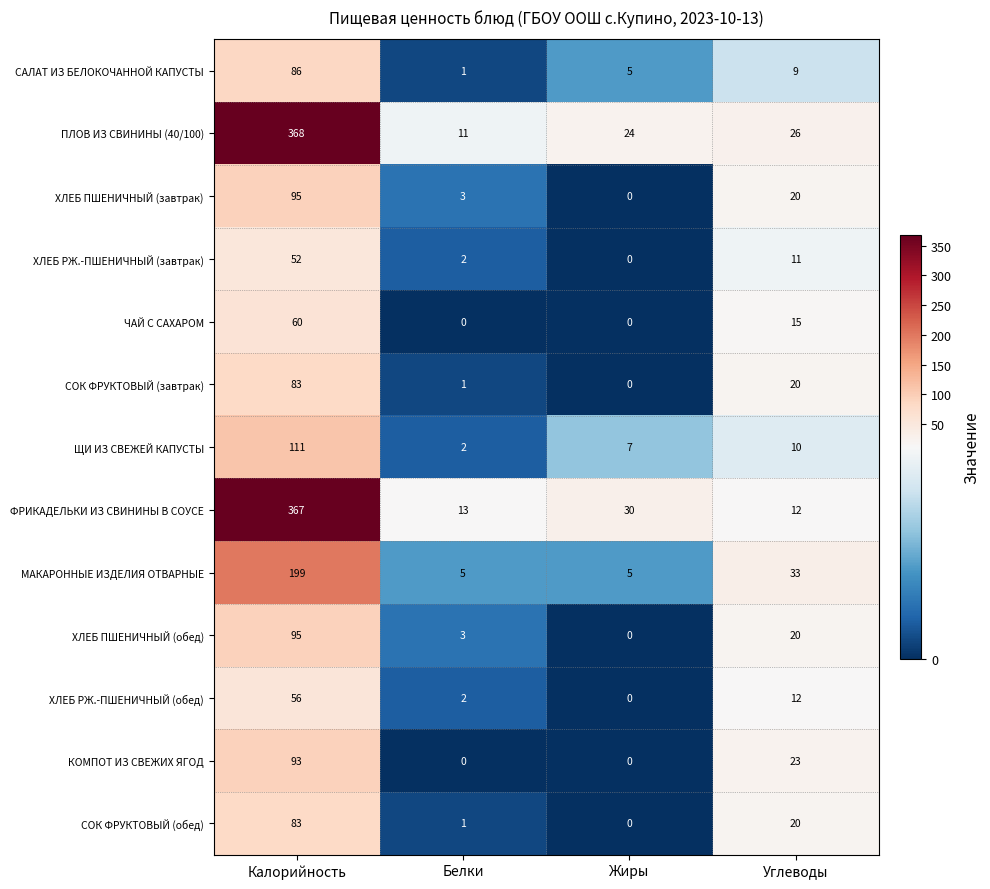

The value of КОМПОТ ИЗ СВЕЖИХ ЯГОД at Жиры is 0. True or false?

True